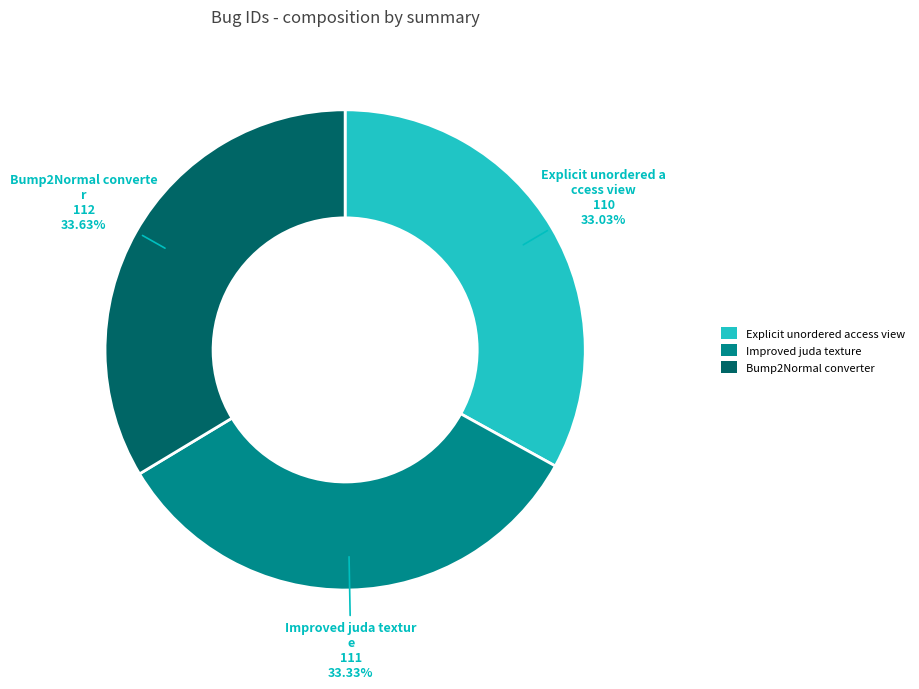

To the nearest percent, what portion does Explicit unordered access view represent?

33%